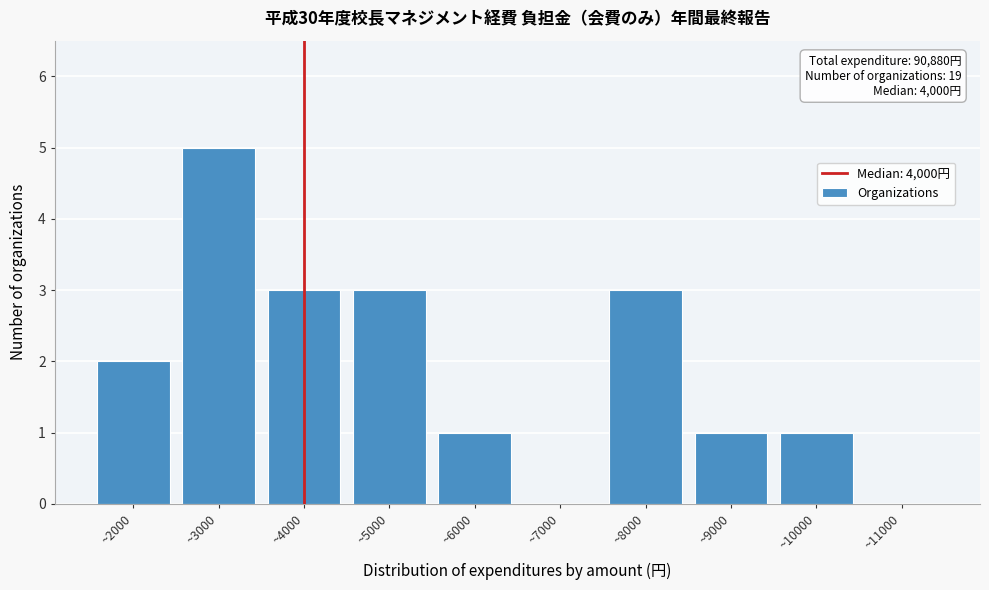

Reading right to left, transcribe all the data shown in this chart.

~11000=0	~10000=1	~9000=1	~8000=3	~7000=0	~6000=1	~5000=3	~4000=3	~3000=5	~2000=2